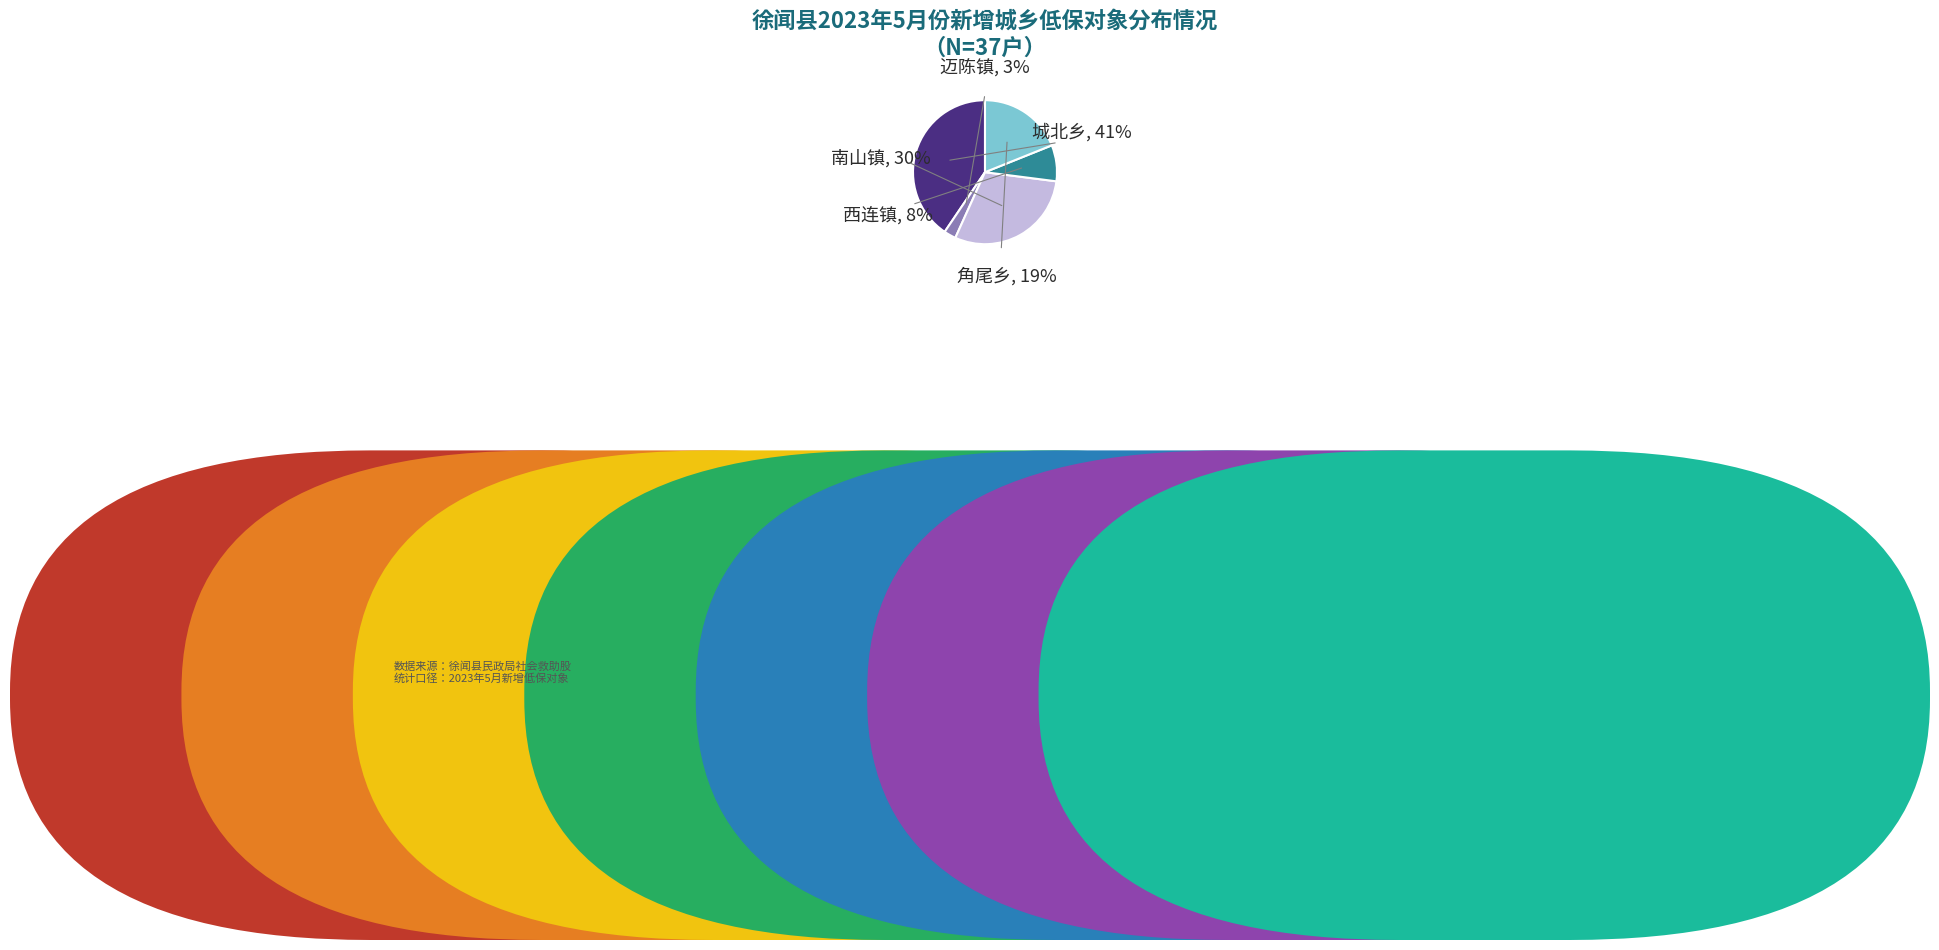

What percentage is the 城北乡 slice, to the nearest percent?

41%